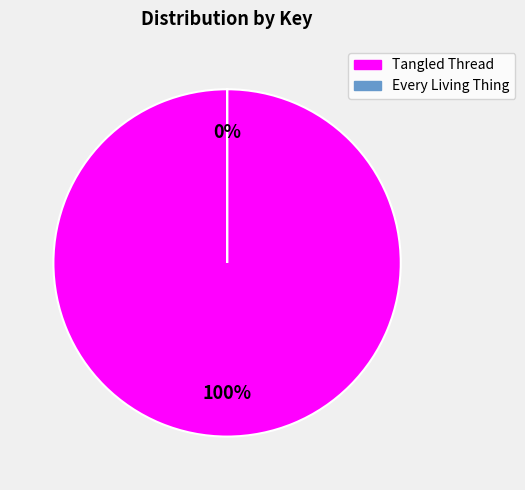

True or false: Tangled Thread (9781481404433) accounts for 90% of the total.

False